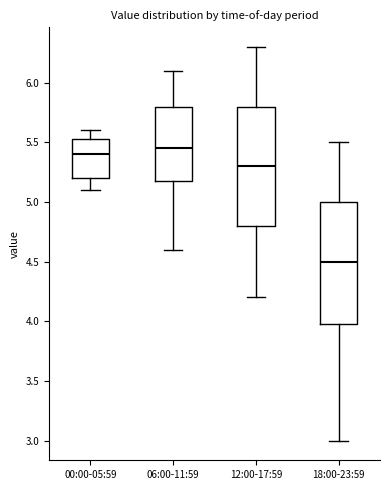

Which box's median line is the lowest?

18:00-23:59